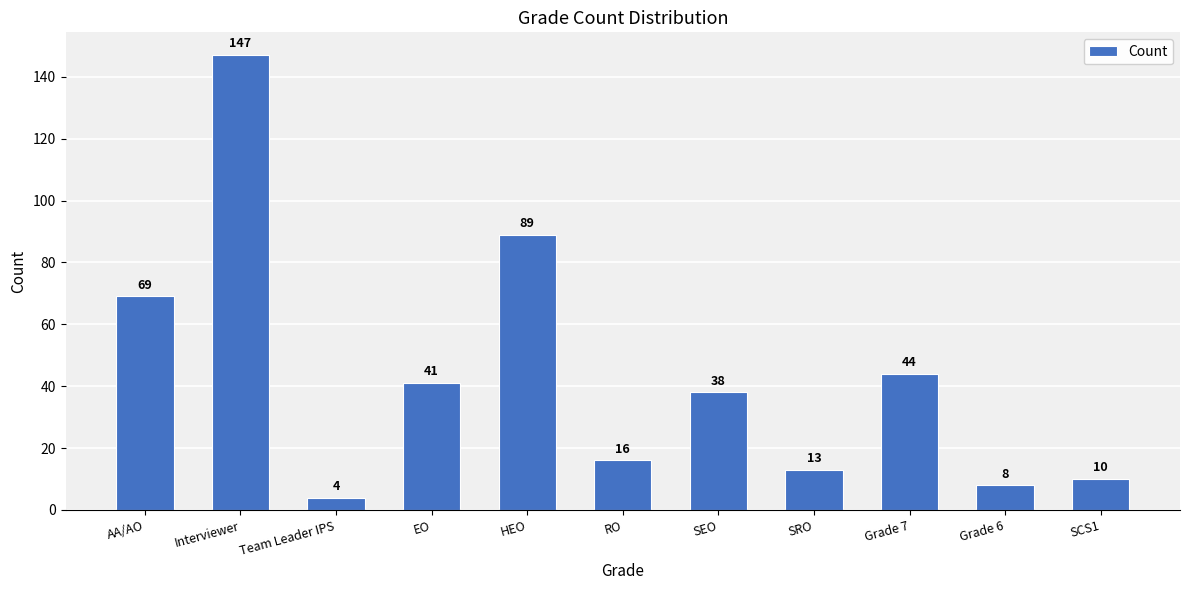

List the labels in order of value, largest first.

Interviewer, HEO, AA/AO, Grade 7, EO, SEO, RO, SRO, SCS1, Grade 6, Team Leader IPS